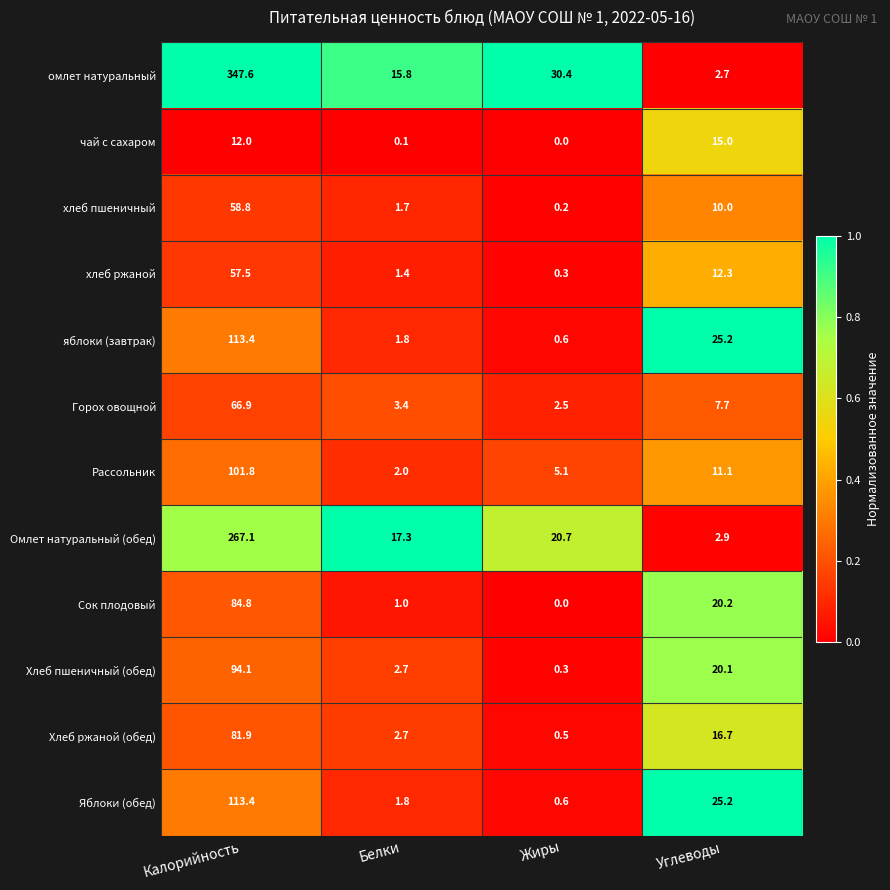

The value of Яблоки (обед) at Калорийность is 197.5. True or false?

False